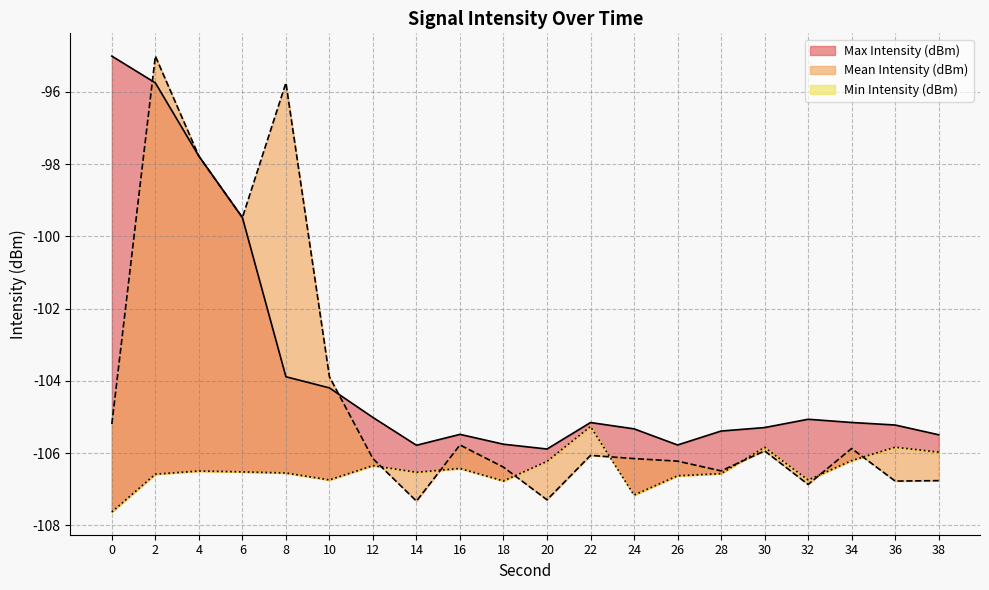

Rank the series by their maximum value, from highest to lowest.

Mean Intensity (dBm), Max Intensity (dBm), Min Intensity (dBm)